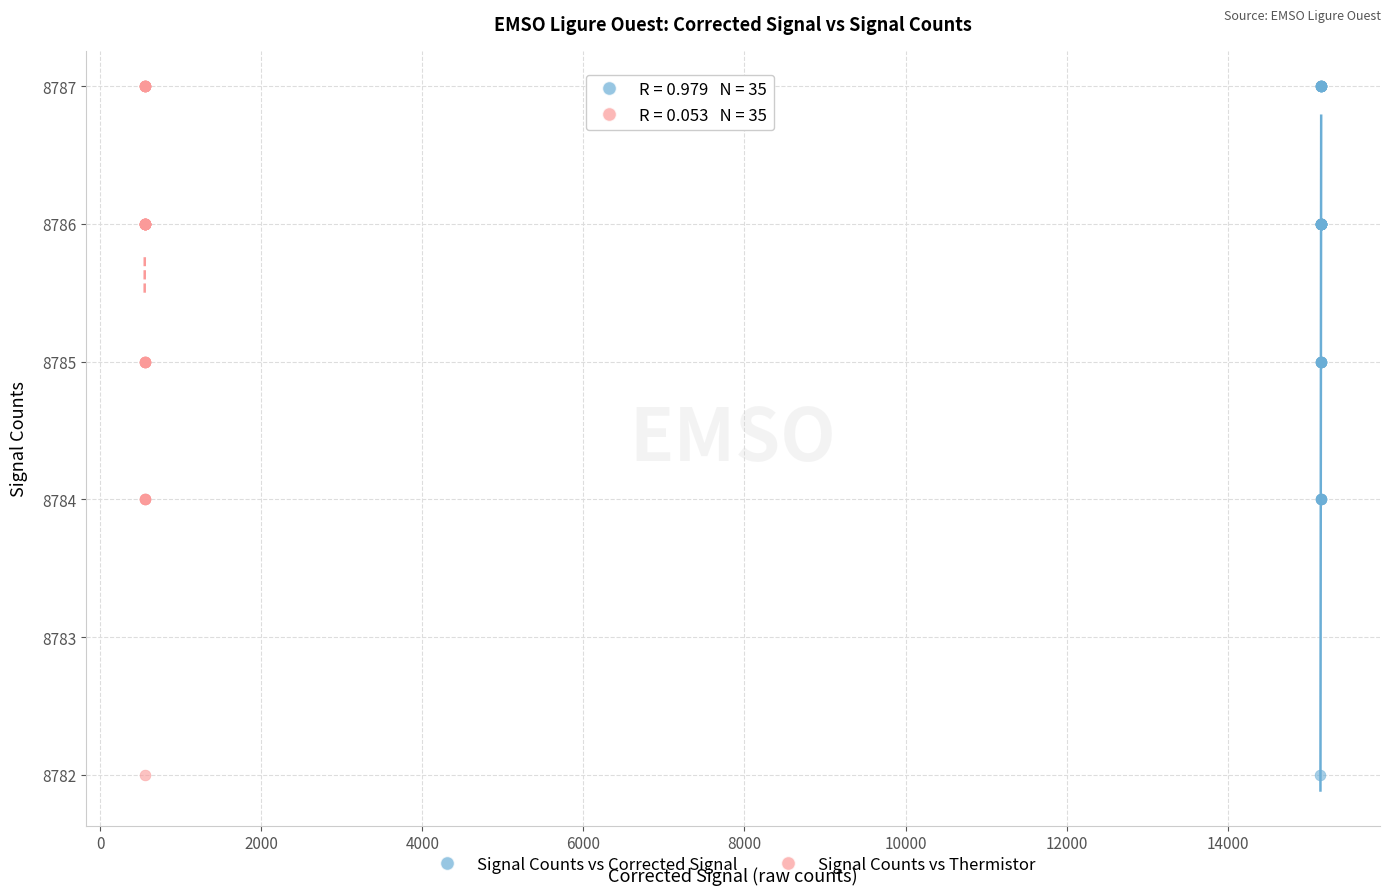

What are all the series names shown in the legend?

Signal Counts vs Corrected Signal, Signal Counts vs Thermistor